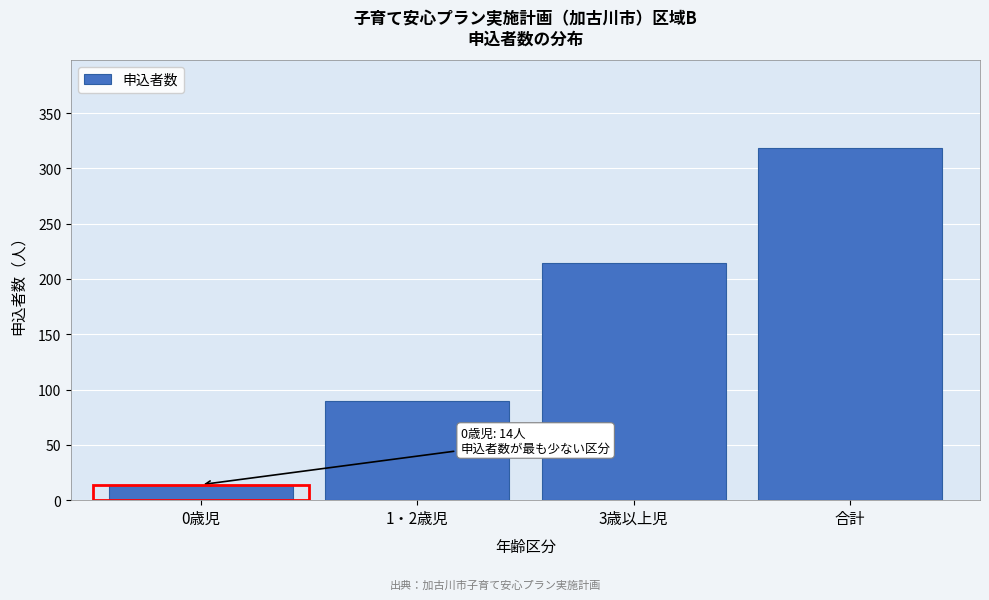

Reading left to right, extract all data points from this chart.

0歳児=14	1・2歳児=90	3歳以上児=214	合計=318